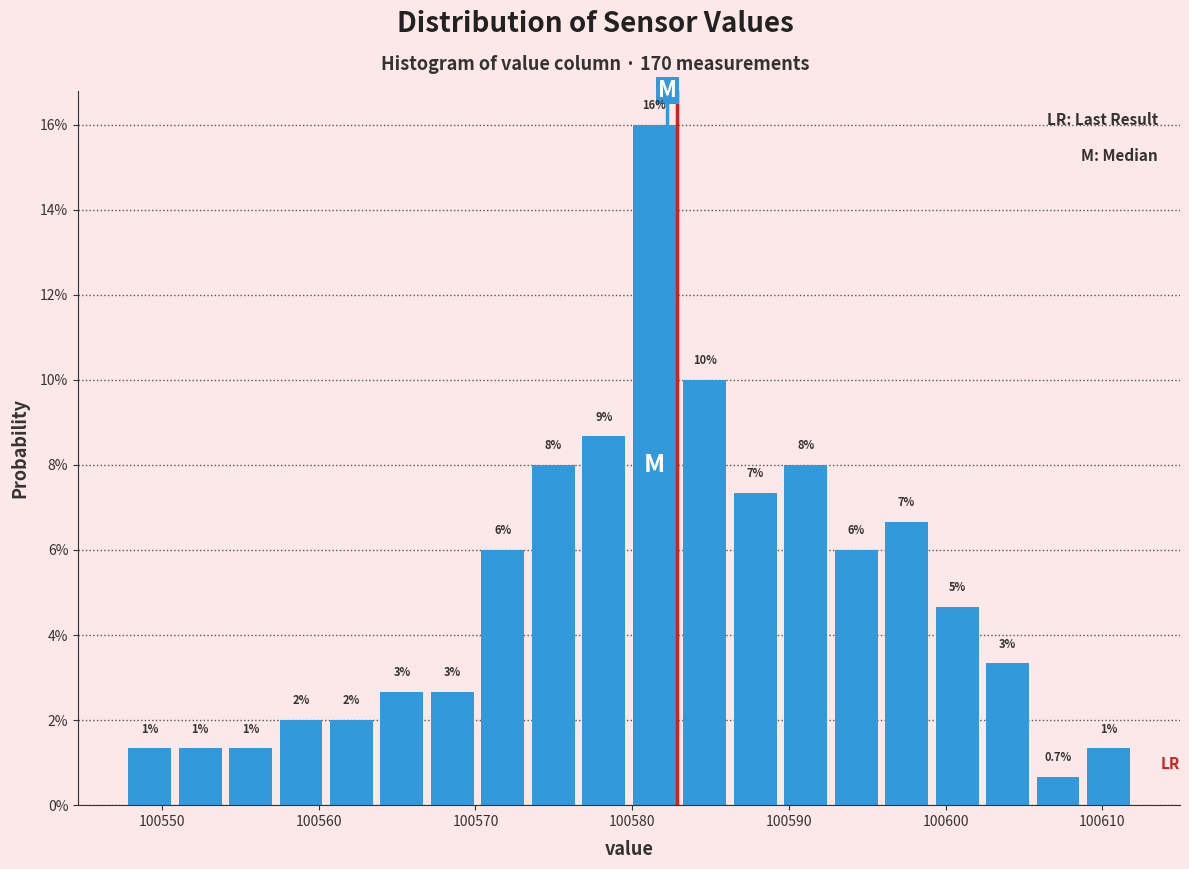

Read against the x-axis, roughly where is the centre of the tallest bar?

100581